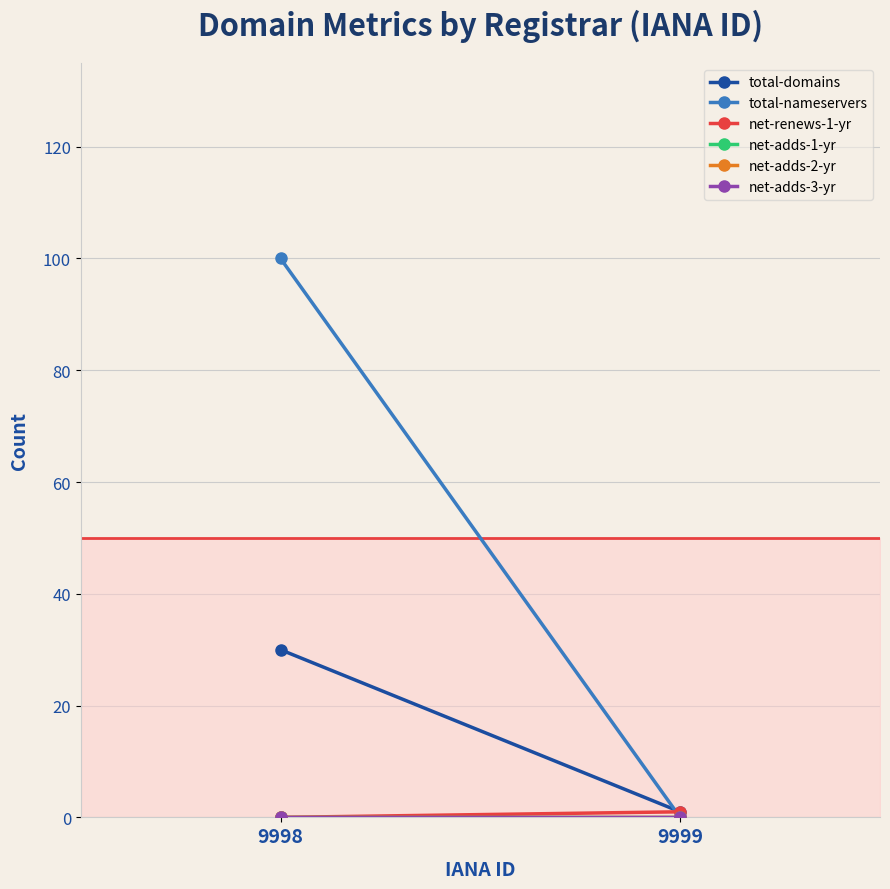

Is the value of total-domains at 9999 greater than the value of total-nameservers at 9999?

Yes